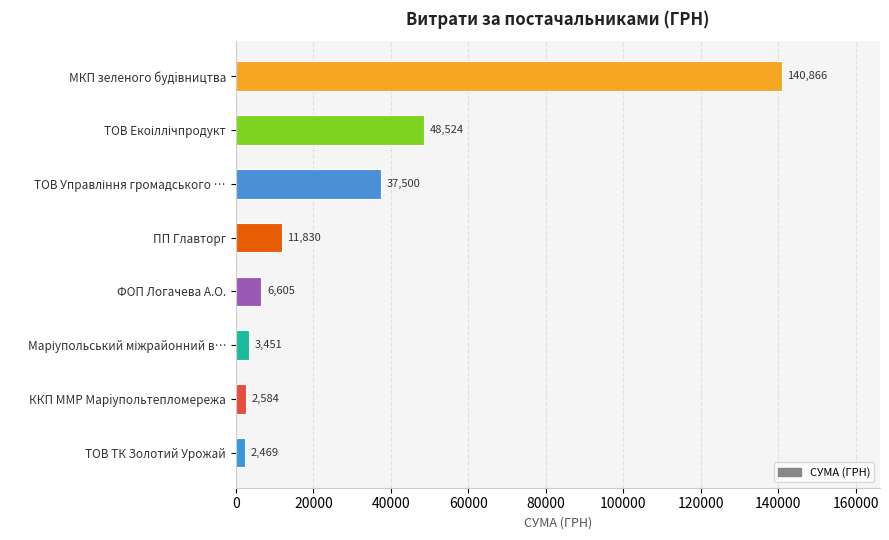

What is the ratio of the value at ПП Главторг to the value at ККП ММР Марiупольтепломережа?

4.6